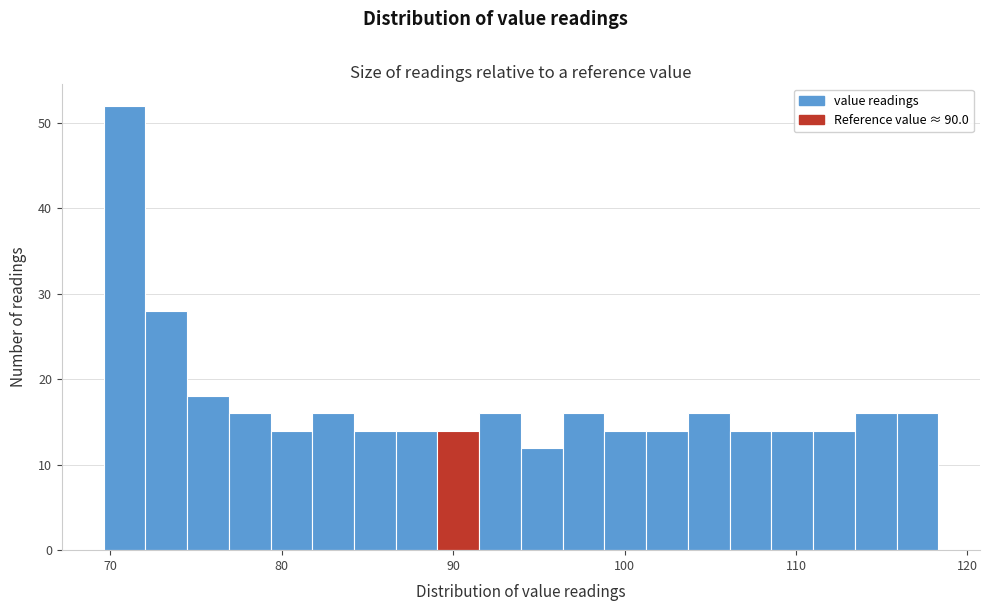

Read against the x-axis, roughly where is the centre of the tallest bar?

71